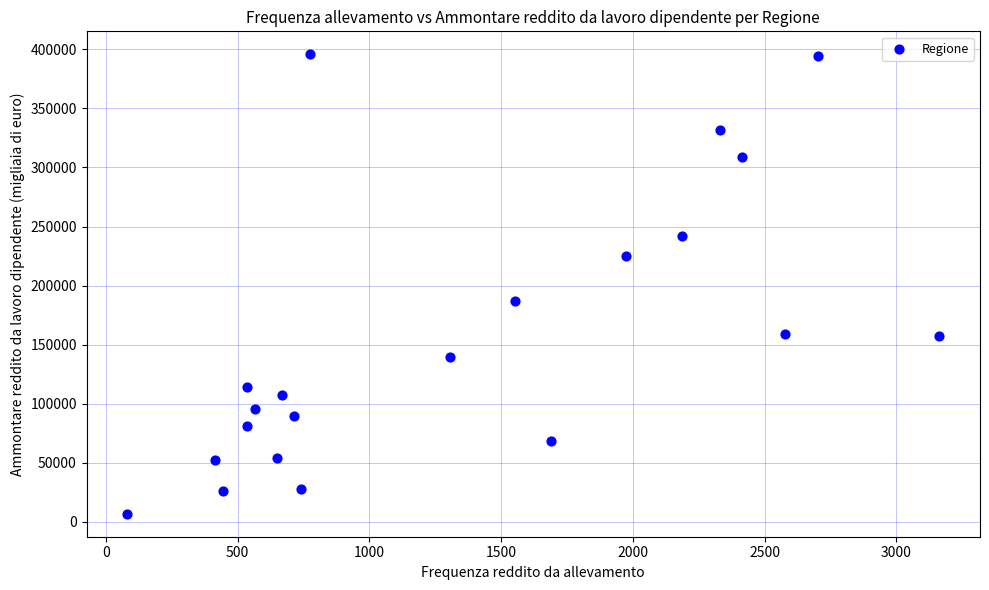

What is the range of X values (max minus min)?

3082